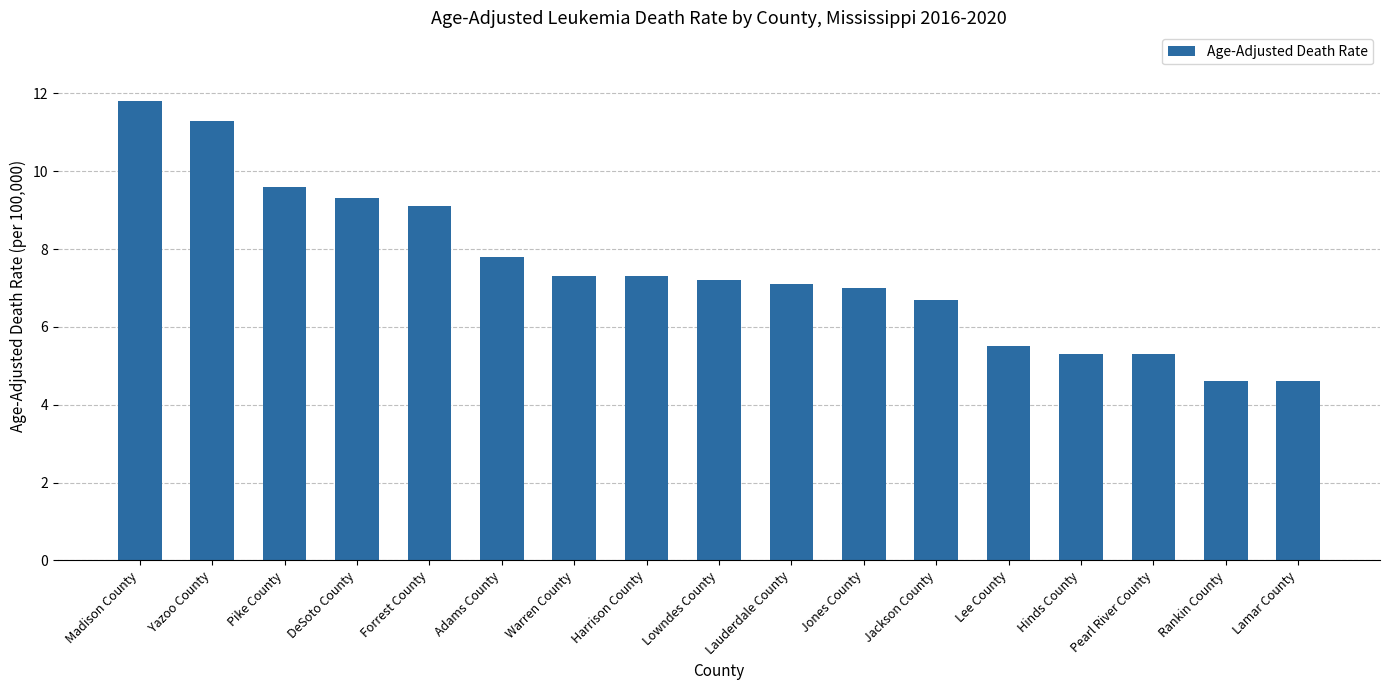

What position from the left is Forrest County?

5